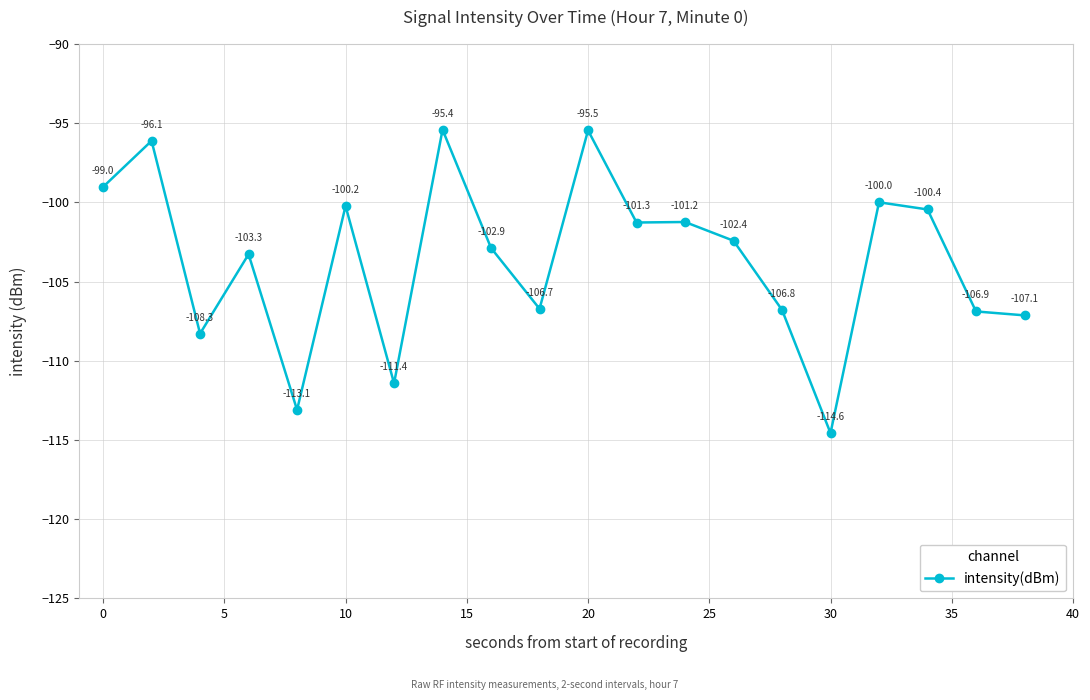

What is the average value?

-103.6